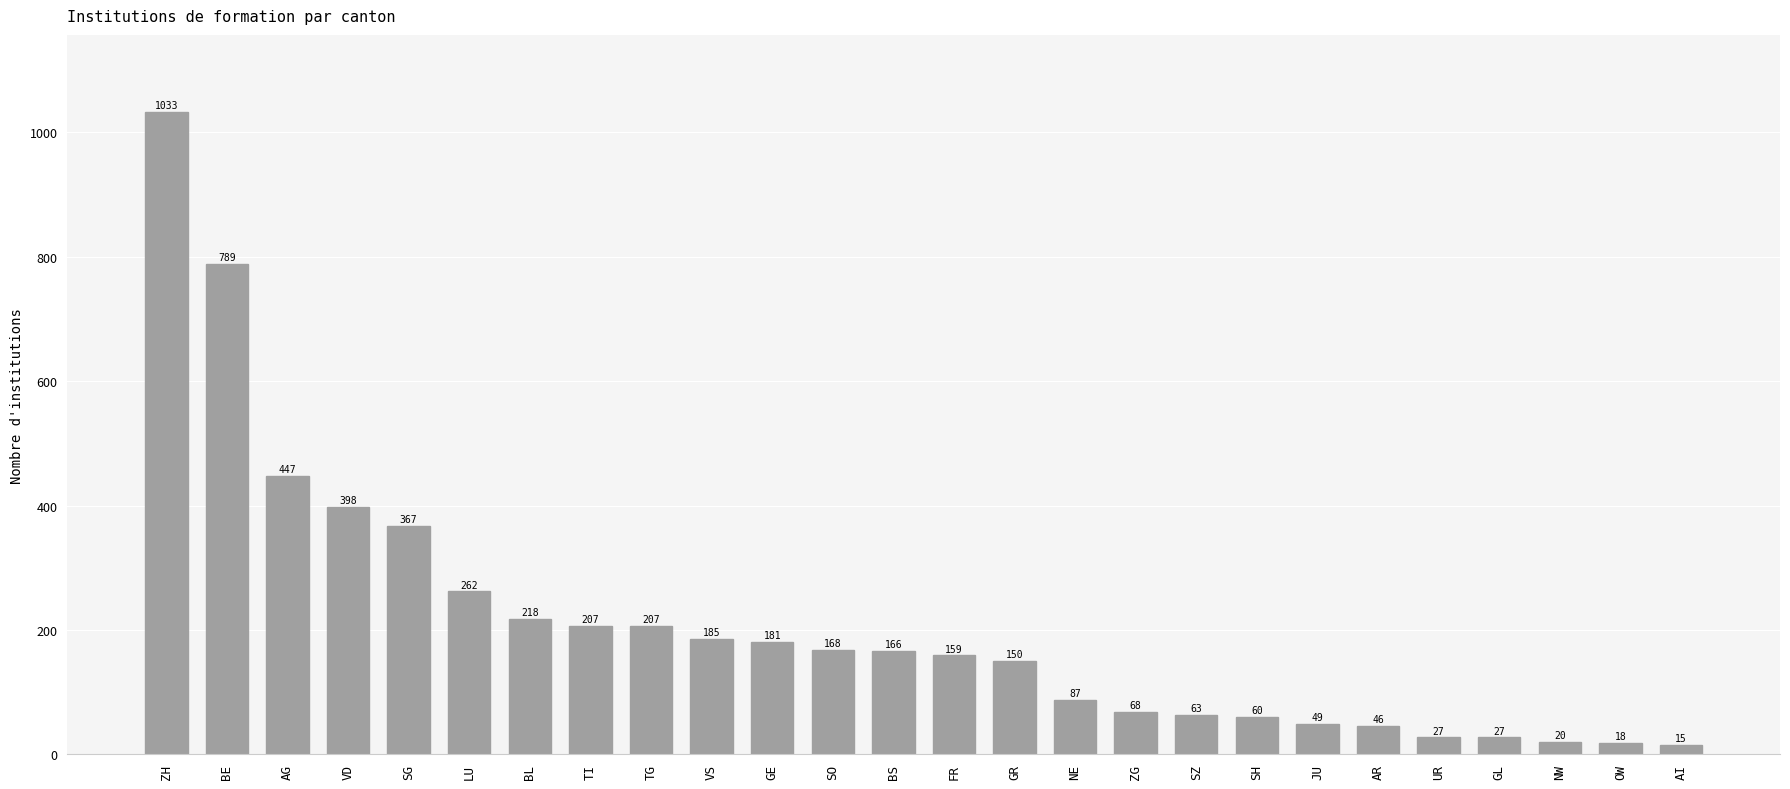

Does the chart contain any negative values?

No